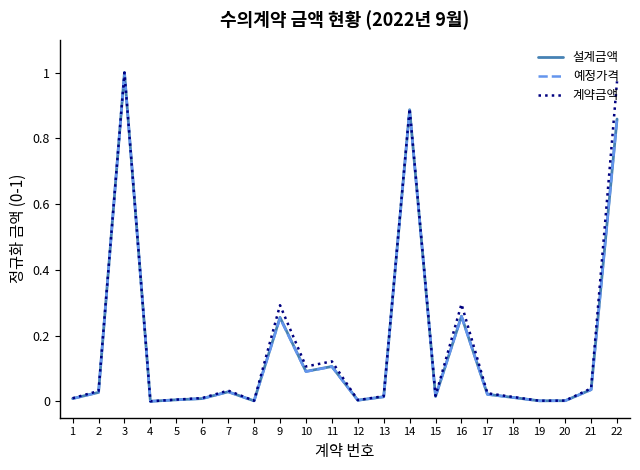

Is this an area chart (filled region under the line)?

No